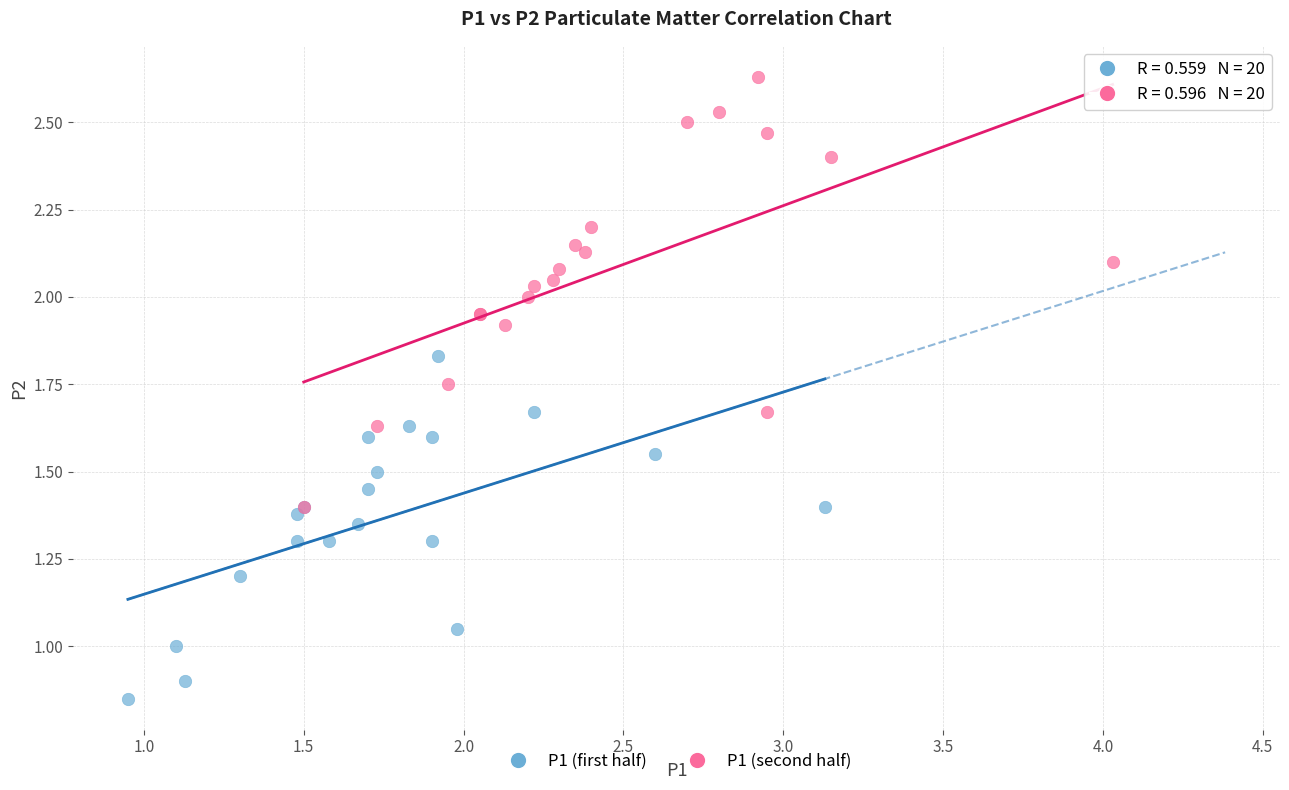

Which series has the widest spread of Y values?

P1 (second half)